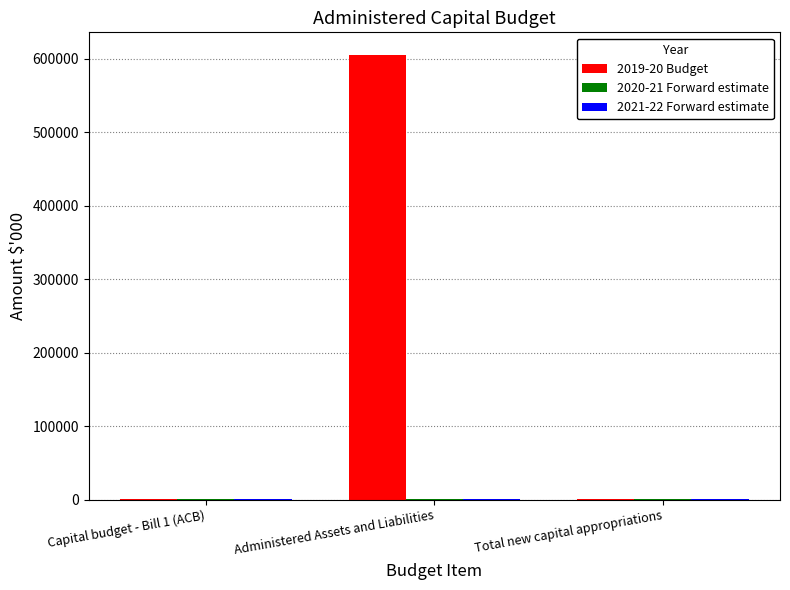

Which category has the highest value in the 2019-20 Budget series?

Administered Assets and Liabilities